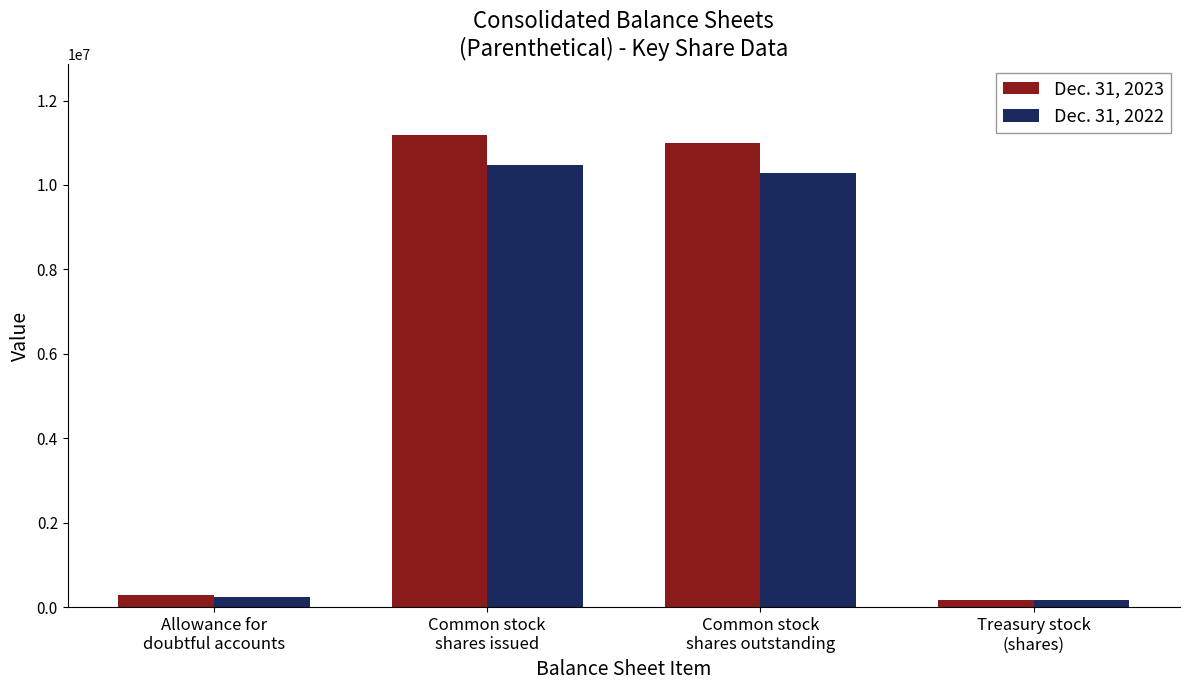

How many groups of bars are there?

4